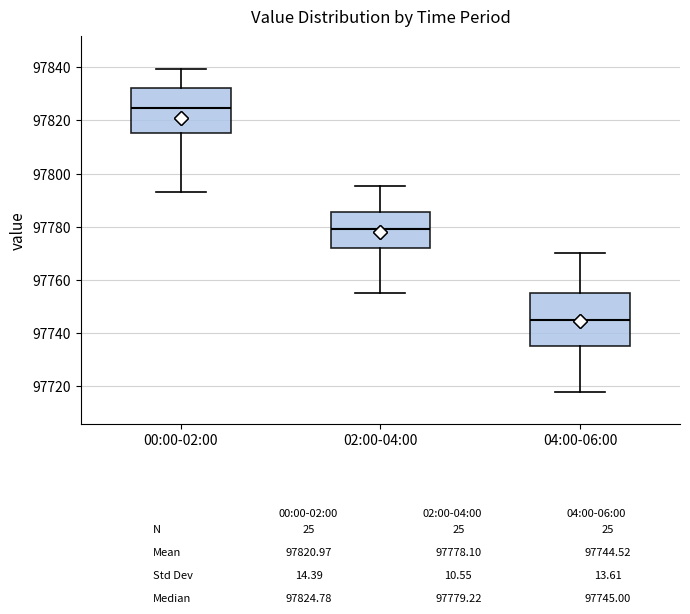

Which box has the lowest median line?

04:00-06:00